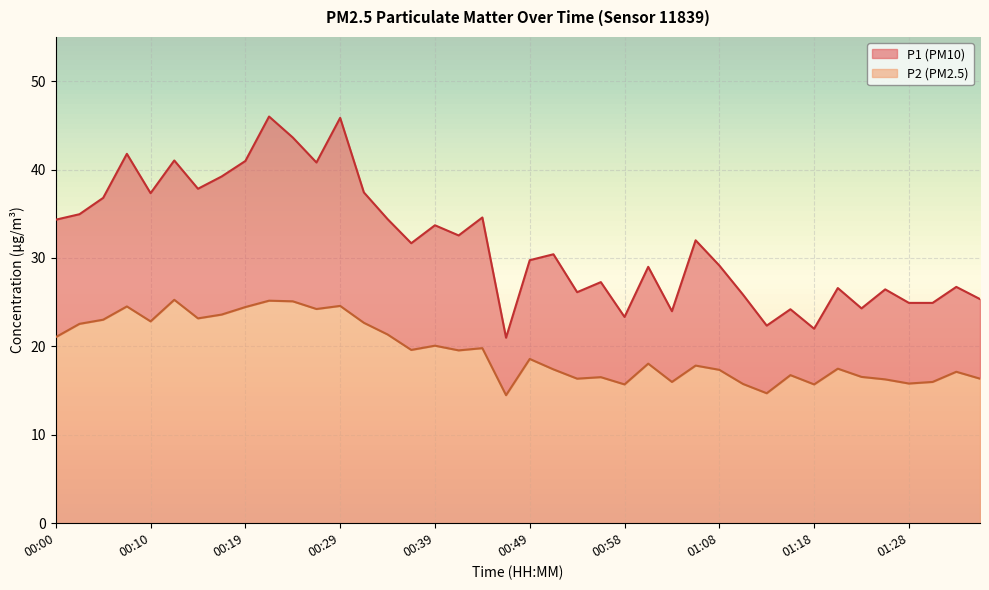

What is the spread (max minus min) of values at 01:01?

10.9